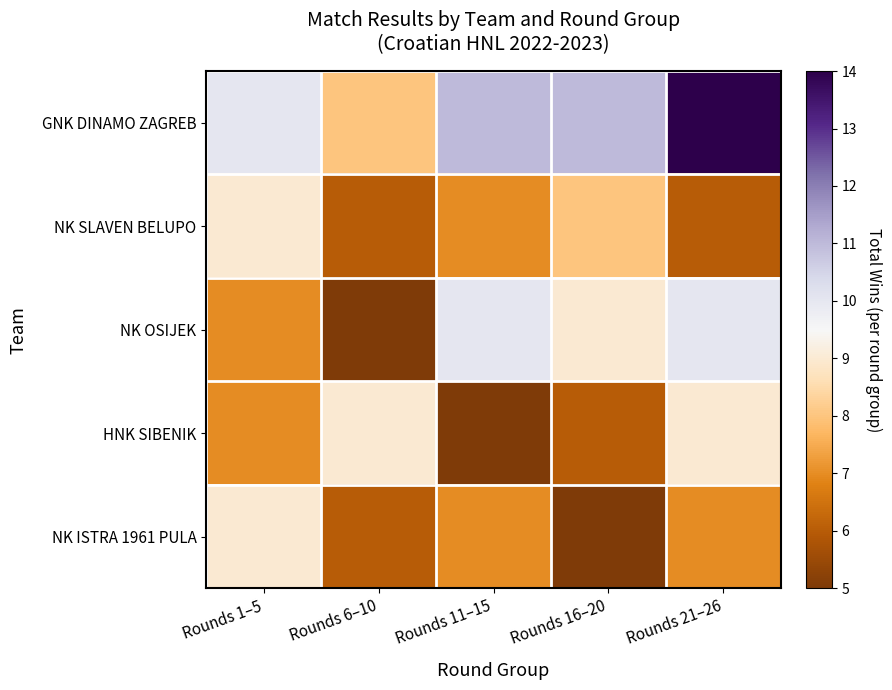

What is the total value across all series at Rounds 21–26?

46